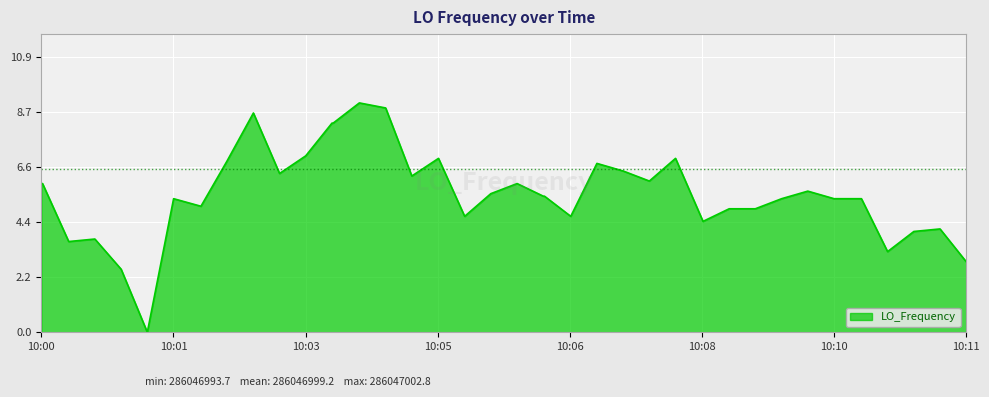

What is the difference between the maximum and minimum values?

9.1